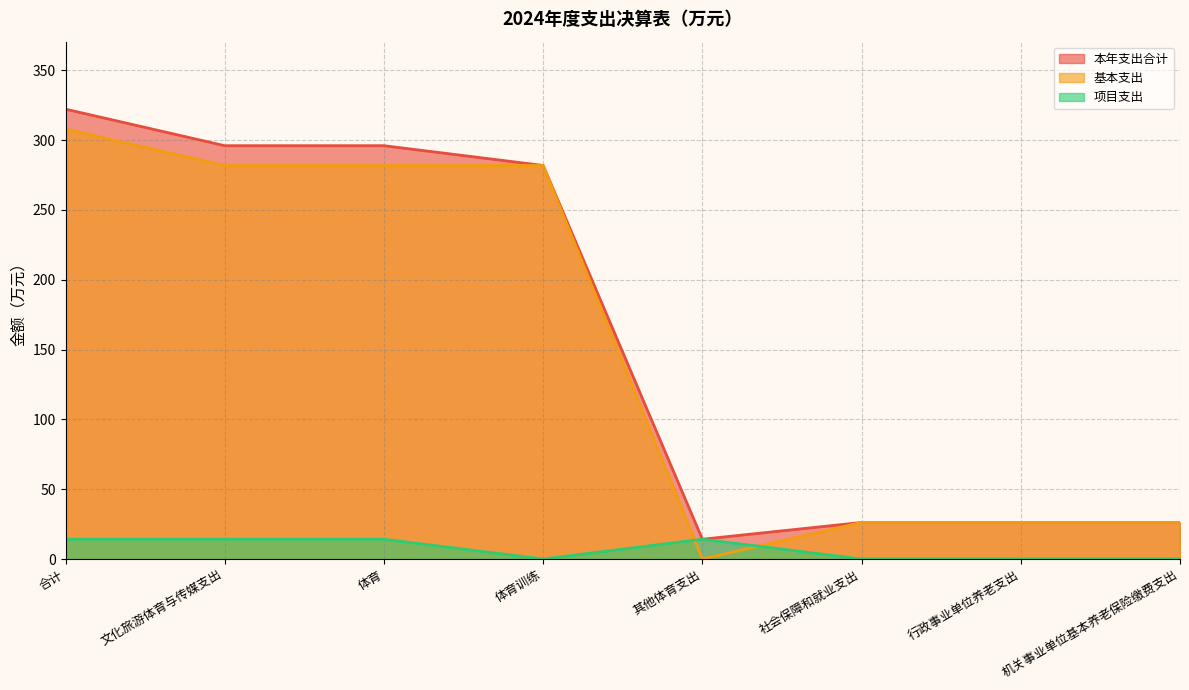

Which series has the largest range (max minus min)?

本年支出合计